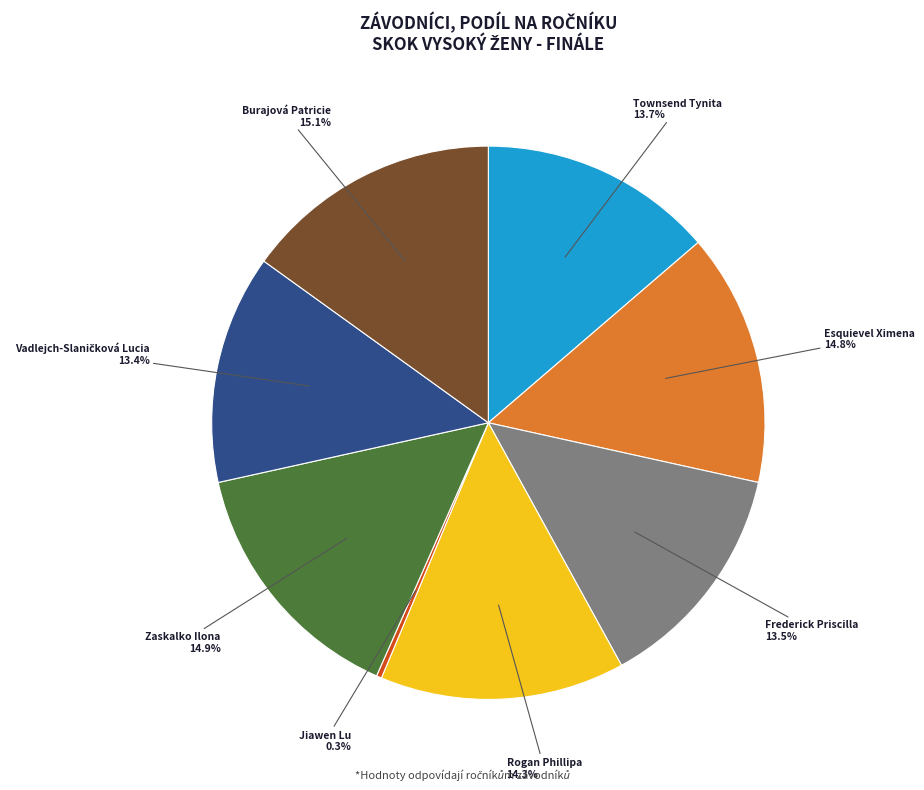

How much of the chart is everything except Frederick Priscilla?

86.5%